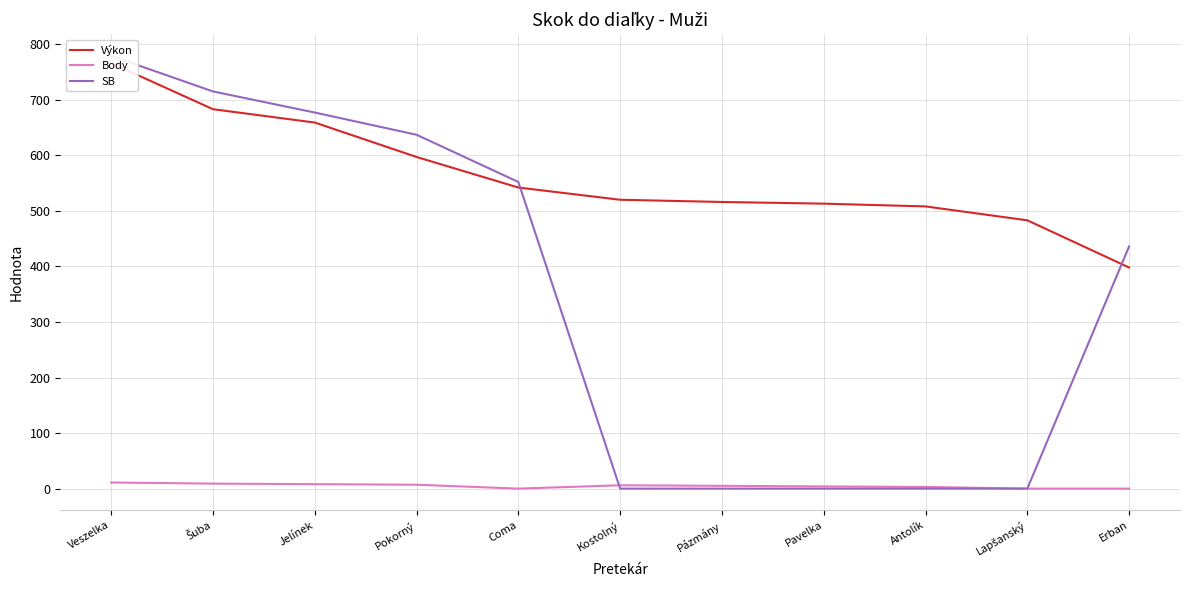

How many interior local peaks does the Body series have?

1